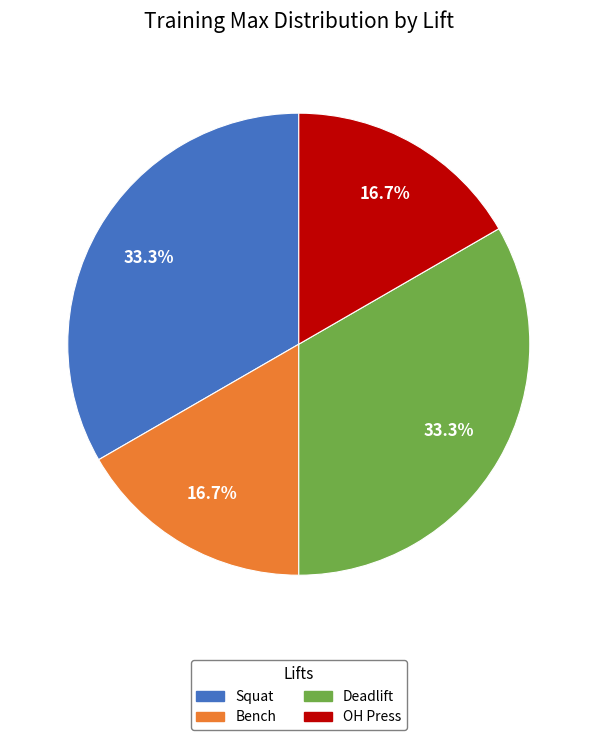

Approximately how many times larger is the value at Bench compared to Deadlift?

0.5